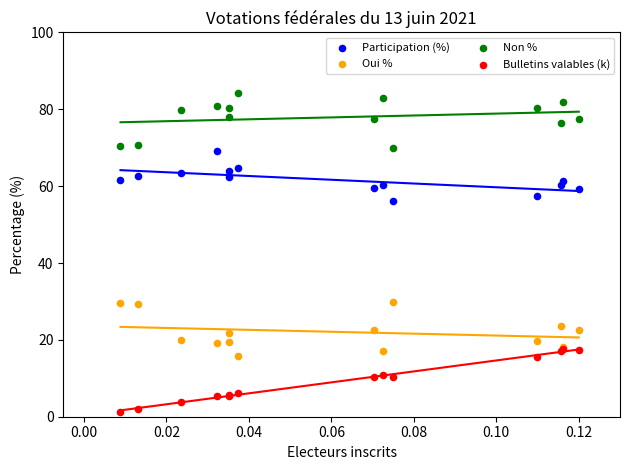

Which series contains the highest Y value?

Non %